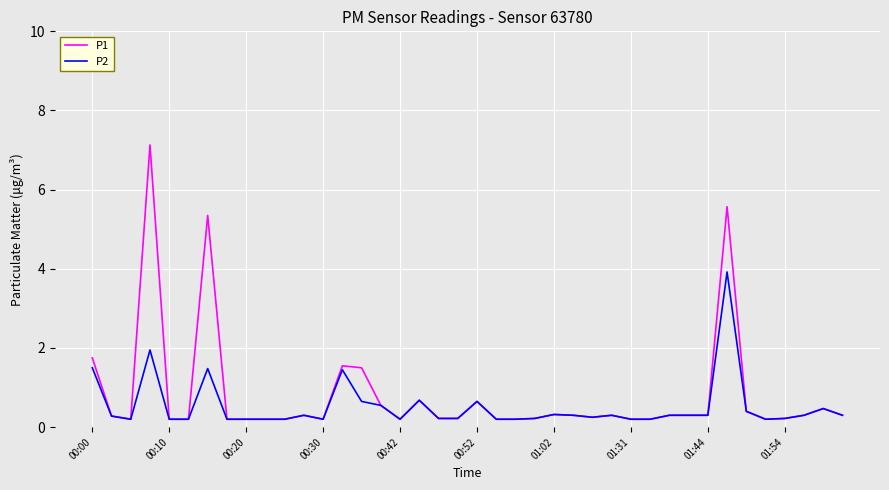

Which series has the widest spread of values?

P1